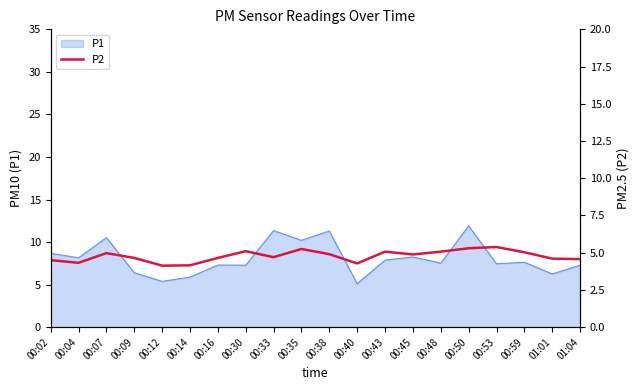

Reading left to right, what are all the values shown in this chart?

00:02=4.5	00:04=4.3	00:07=5.0	00:09=4.7	00:12=4.1	00:14=4.2	00:16=4.7	00:30=5.1	00:33=4.7	00:35=5.2	00:38=4.9	00:40=4.3	00:43=5.1	00:45=4.9	00:48=5.1	00:50=5.3	00:53=5.4	00:59=5.0	01:01=4.6	01:04=4.6